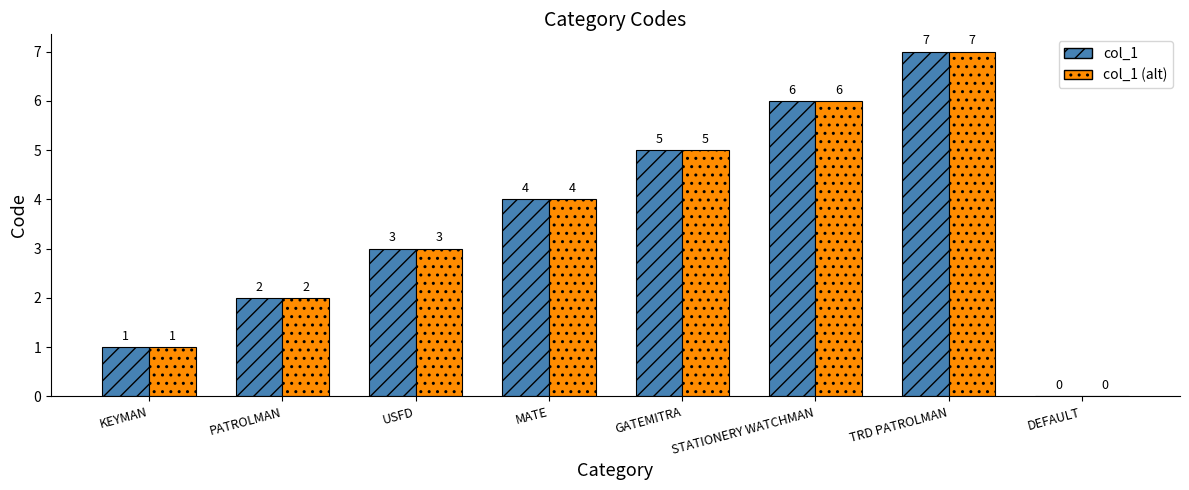

Reading left to right, what are all the values shown in this chart?

col_1: KEYMAN=1	PATROLMAN=2	USFD=3	MATE=4	GATEMITRA=5	STATIONERY WATCHMAN=6	TRD PATROLMAN=7	DEFAULT=0
col_1 (alt): KEYMAN=1	PATROLMAN=2	USFD=3	MATE=4	GATEMITRA=5	STATIONERY WATCHMAN=6	TRD PATROLMAN=7	DEFAULT=0